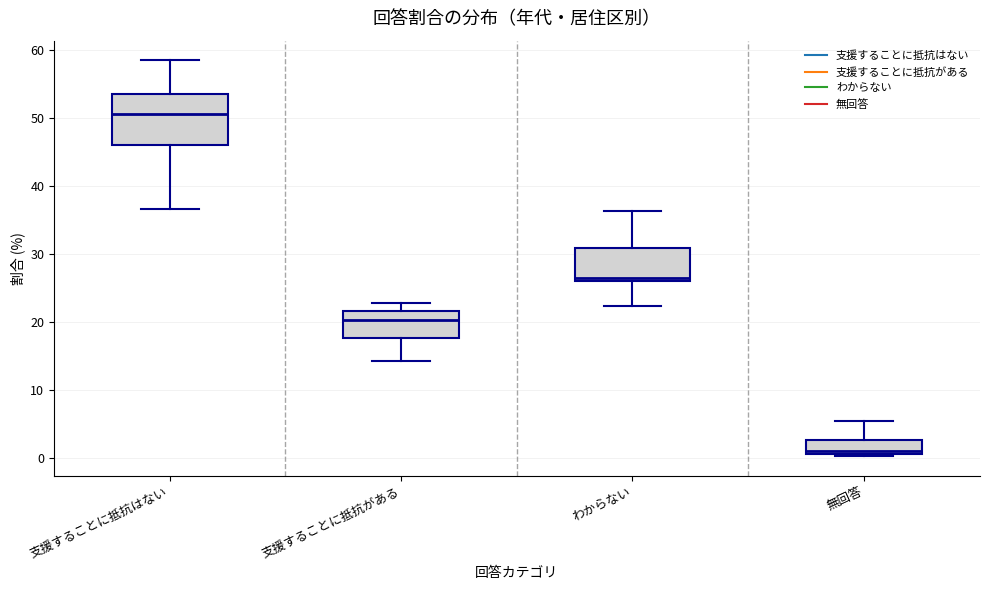

Reading left to right, transcribe this box plot: for each box, give where its median line is, the range the box spans, and where its two whiskers end, as read against the y-axis. The values are not printed on the chart, so give them approximately, as read against the axis.

支援することに抵抗はない: median 51, box 46 to 54, whiskers 37 to 59
支援することに抵抗がある: median 20, box 18 to 22, whiskers 14 to 23
わからない: median 27, box 26 to 31, whiskers 22 to 36
無回答: median 1 (just above the box's lower edge), box 1 to 3, whiskers 0 to 5